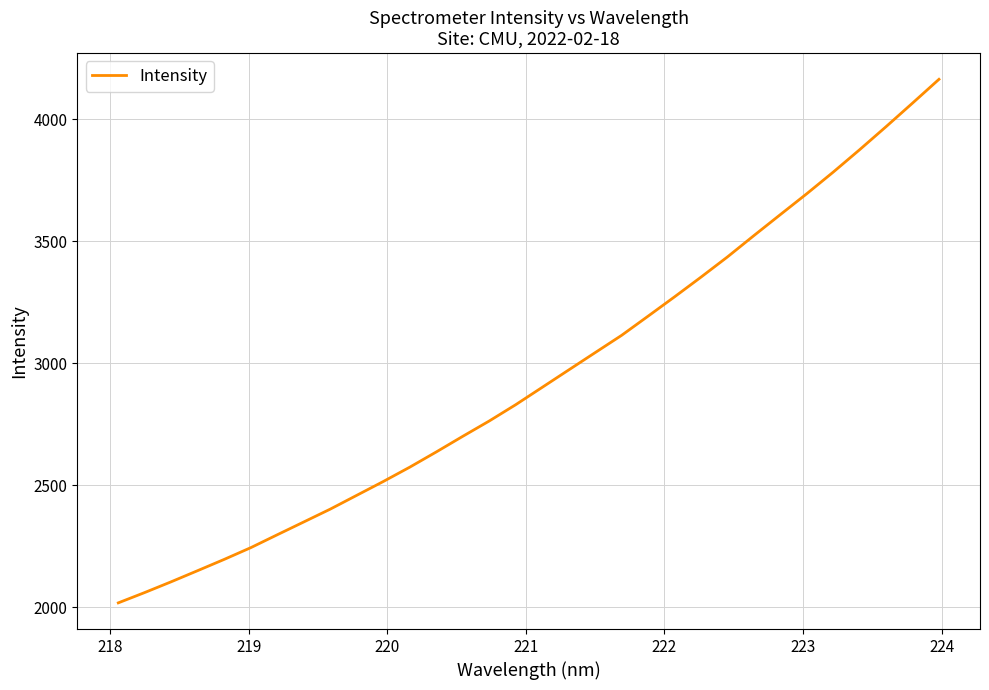

What is the difference between the maximum and minimum values?

2147.0